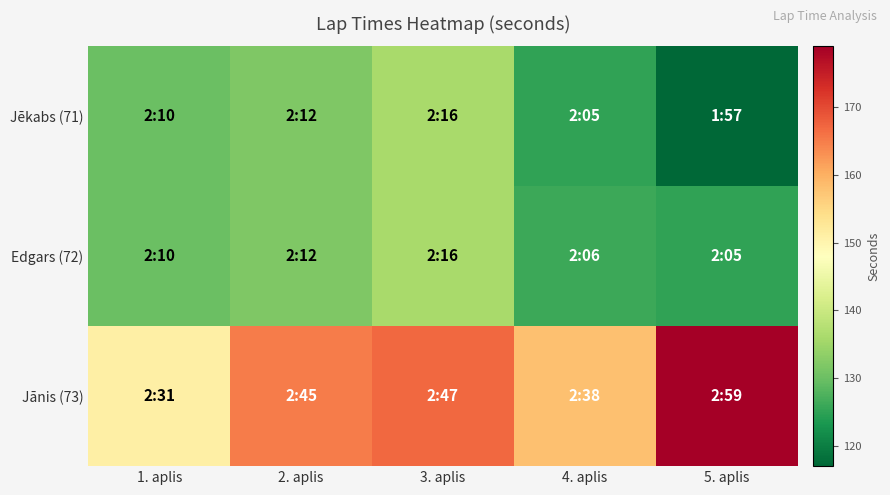

What is the total value across all series at 3. aplis?

439